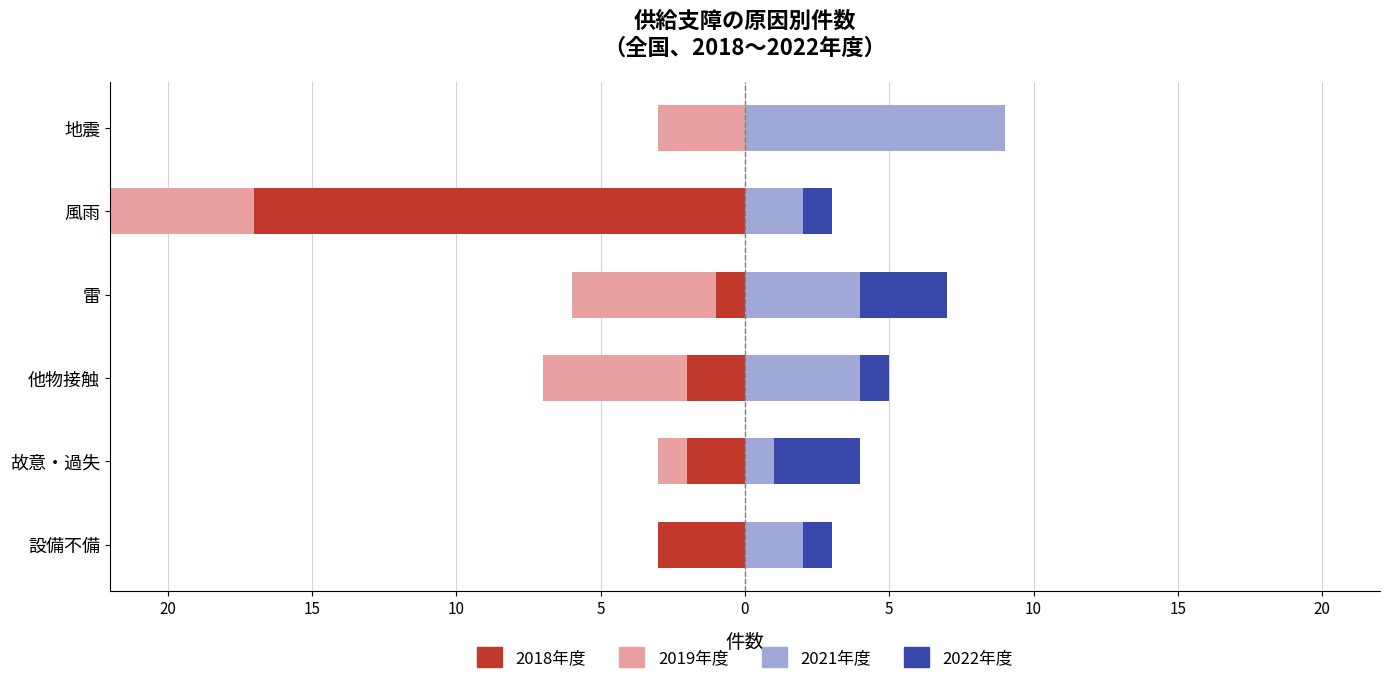

Reading right to left, transcribe all the data shown in this chart.

2018年度: 0	-17	-1	-2	-2	-3
2019年度: -3	-5	-5	-5	-1	0
2021年度: 9	2	4	4	1	2
2022年度: 0	1	3	1	3	1